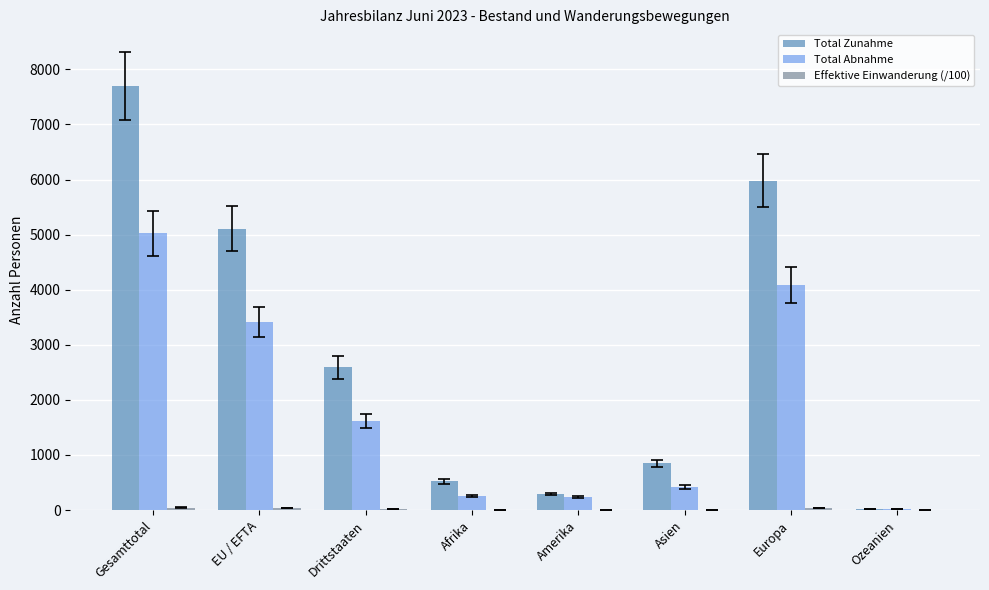

Which series has the largest total across all categories?

Total Zunahme